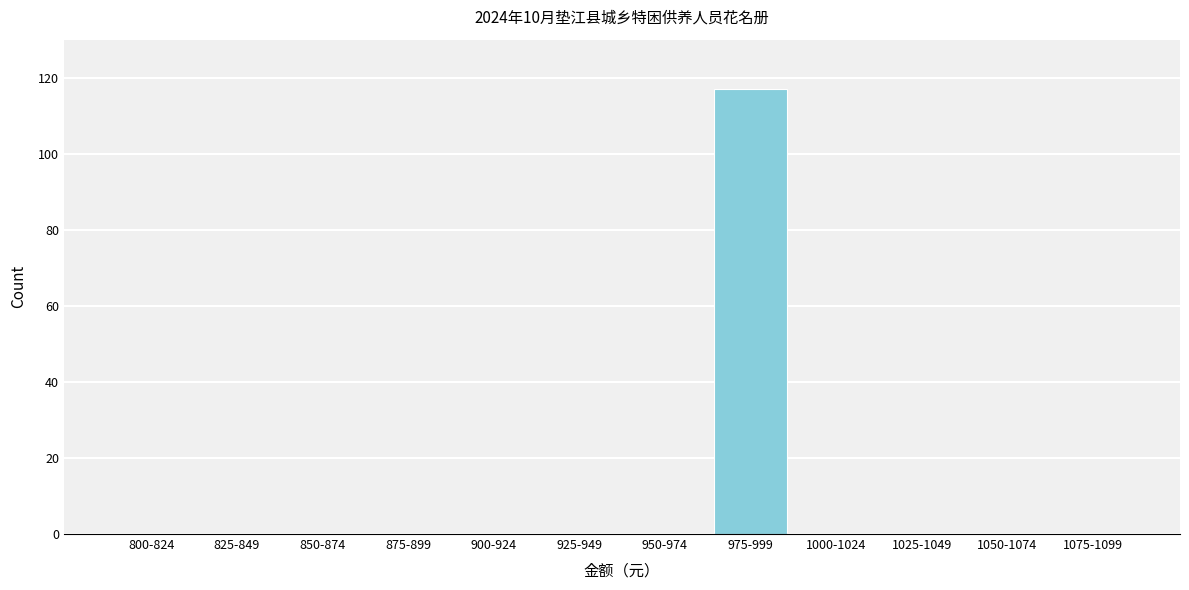

Reading left to right, transcribe all the data shown in this chart.

800-824=0	825-849=0	850-874=0	875-899=0	900-924=0	925-949=0	950-974=0	975-999=117	1000-1024=0	1025-1049=0	1050-1074=0	1075-1099=0